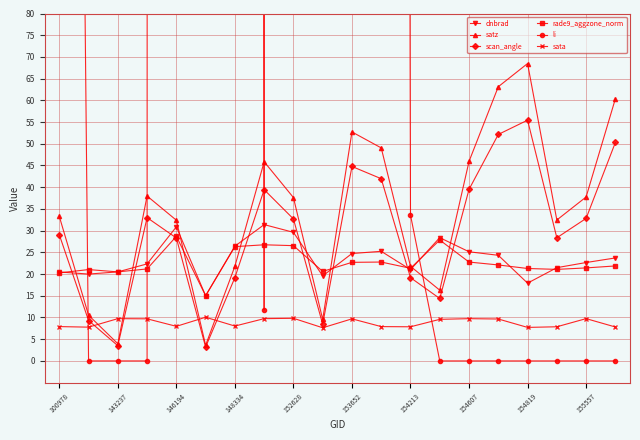

At which label does dnbrad first exceed 23?

146194